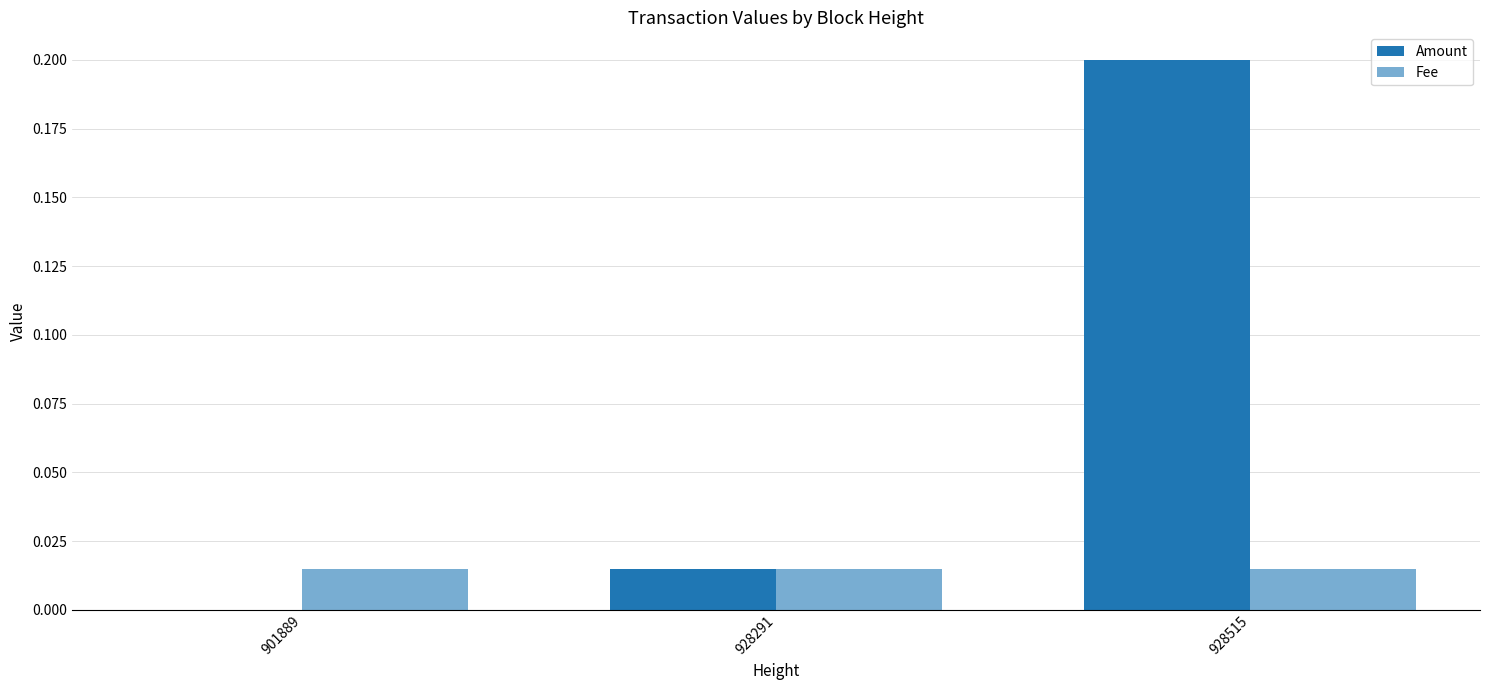

List the series in order of their overall mean, lowest first.

Fee, Amount